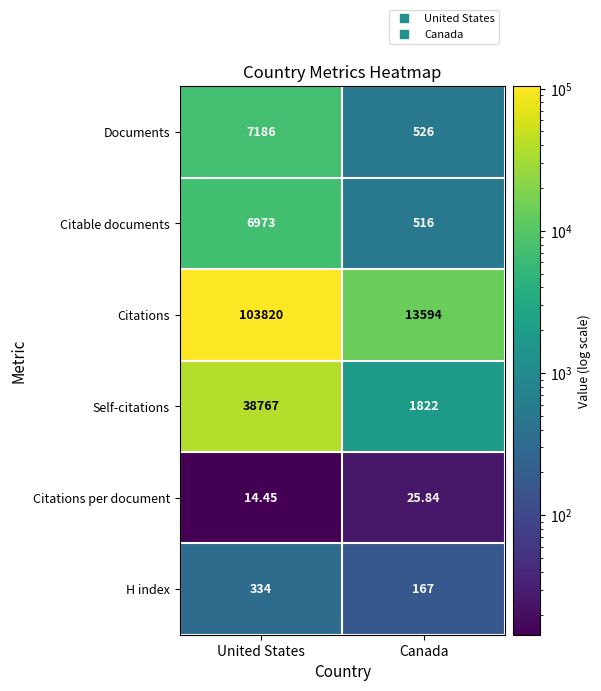

At which category is the sum across all series the highest?

United States